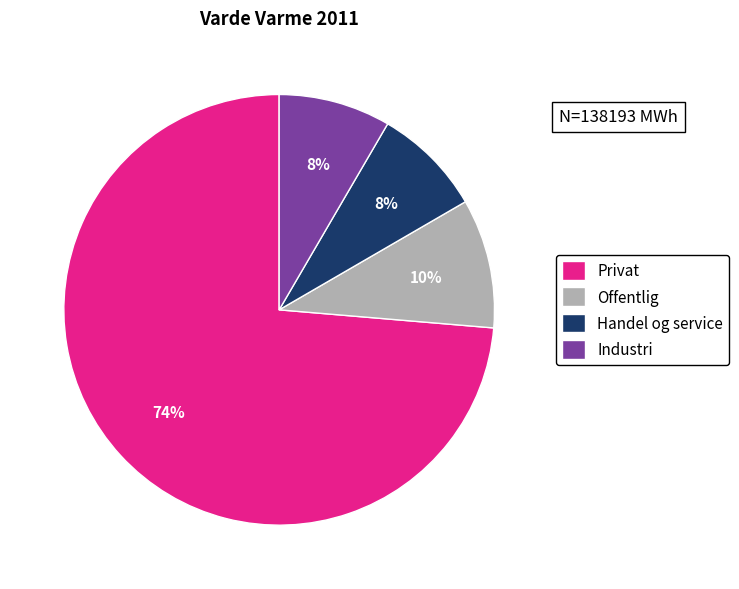

Count the number of slices in the pie.

4